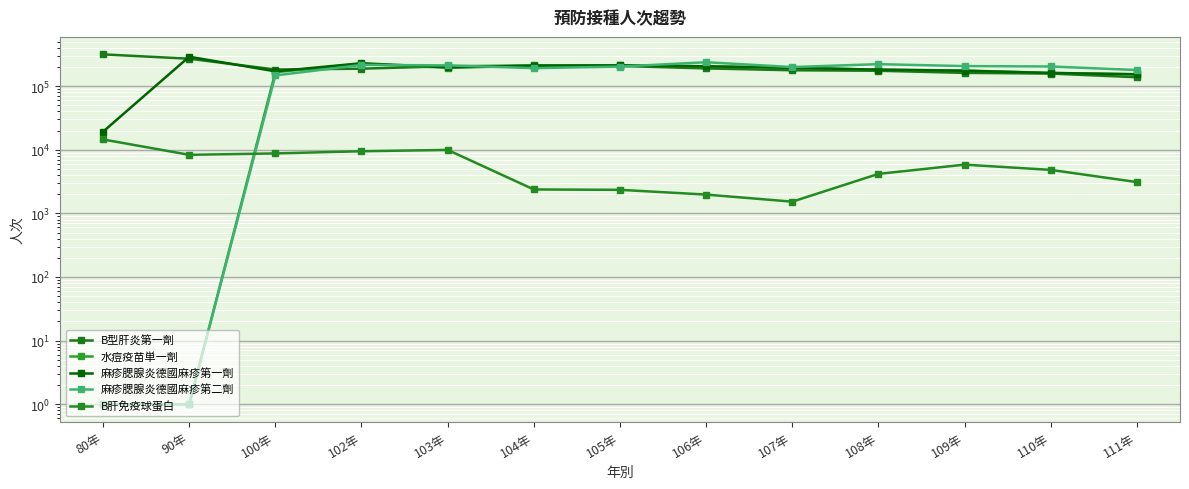

Which series has the widest spread of values?

麻疹腮腺炎德國麻疹第一劑